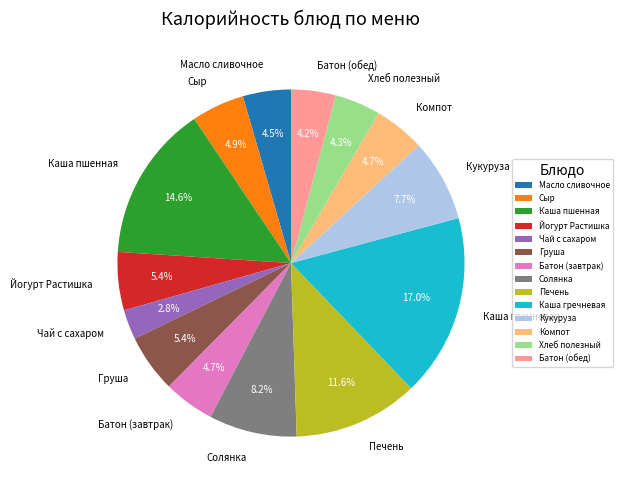

To the nearest percent, what is the average slice percentage?

7%